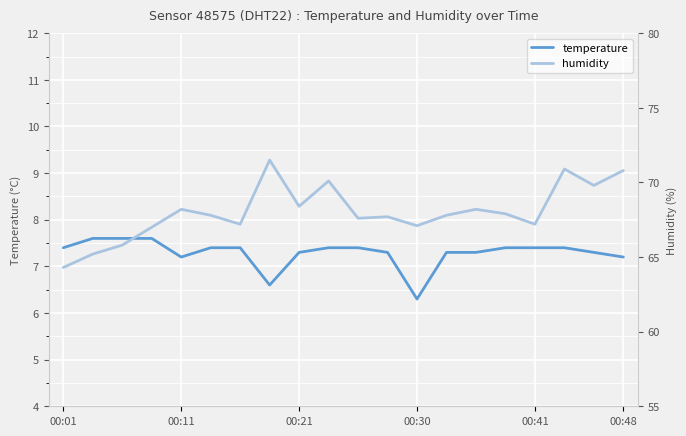

At which label does temperature first exceed 7?

00:01